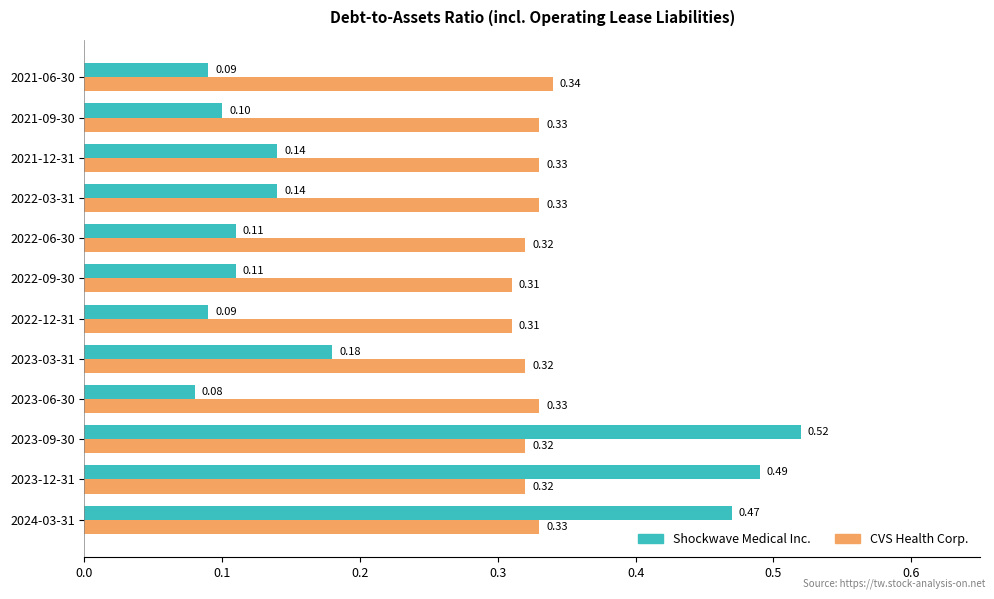

What is the sum of all CVS Health Corp. values?

3.9